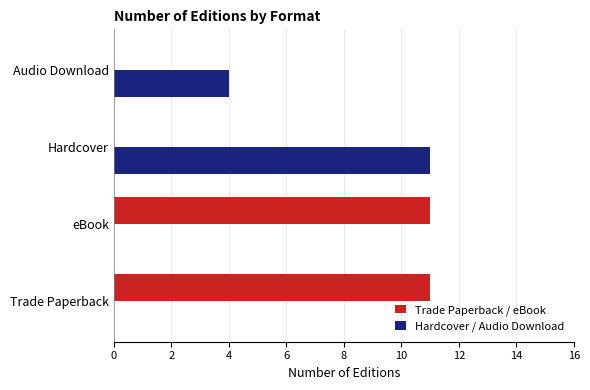

What is the sum of all Trade Paperback / eBook values?

22